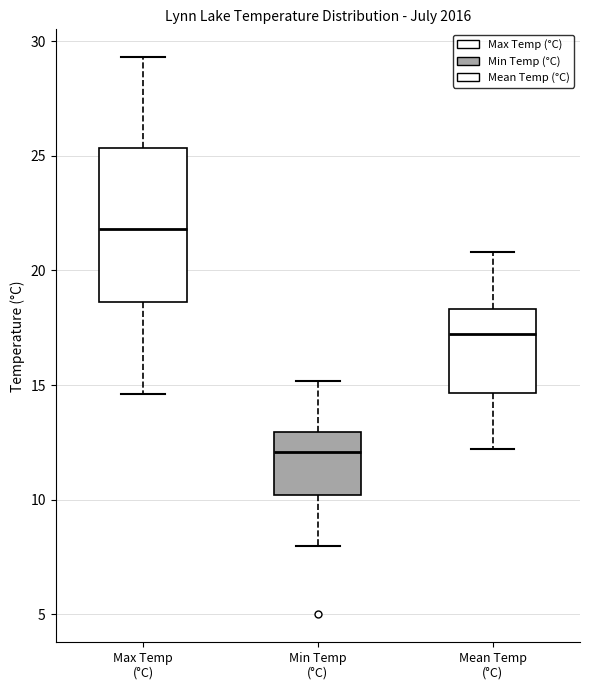

Comparing the boxes themselves (not the whiskers), which one is the tallest?

Max Temp (°C)